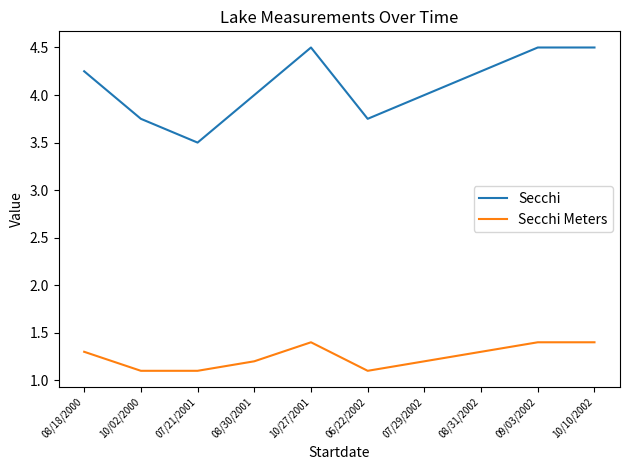

Which series has the largest range (max minus min)?

Secchi